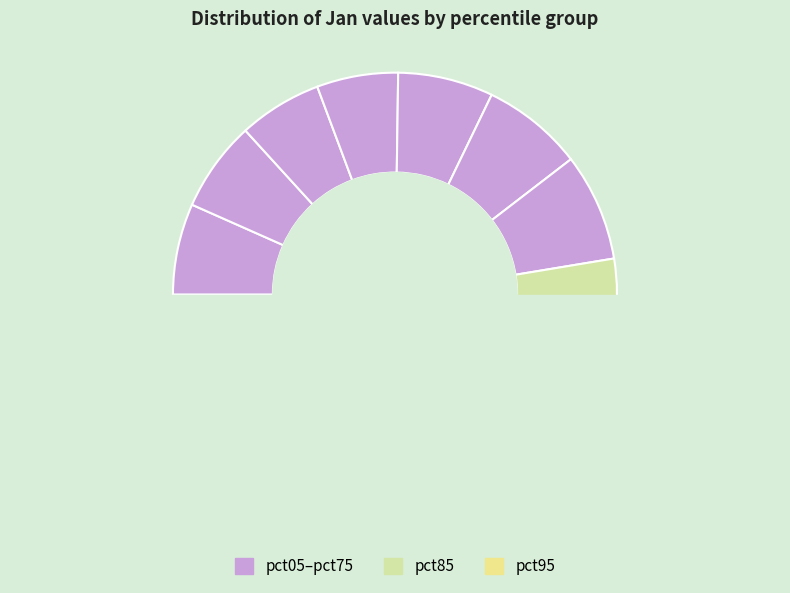

Is it true that pct05 is 7% of the pie?

True